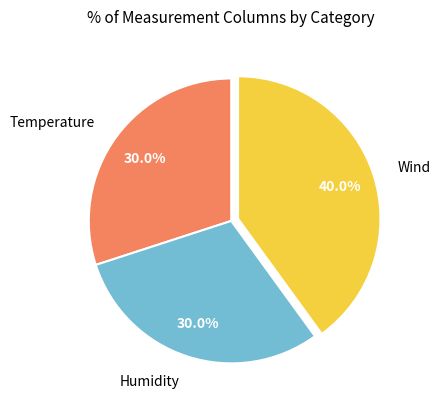

Approximately how many times larger is the value at Temperature compared to Humidity?

1.0